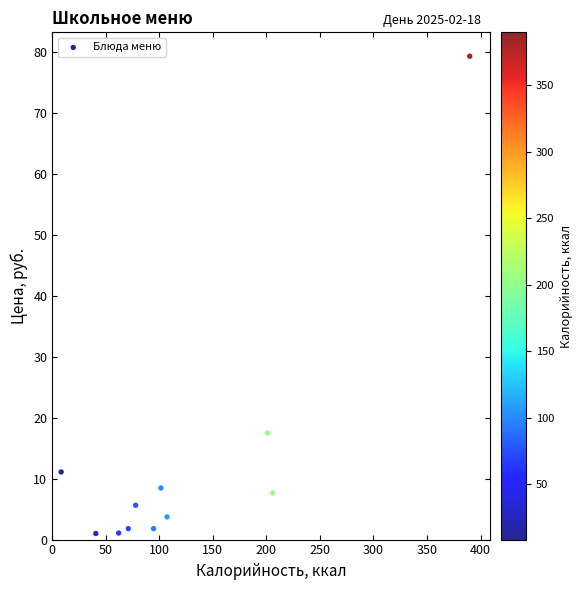

What Y value in the scatter plot is closest to 40?

17.5